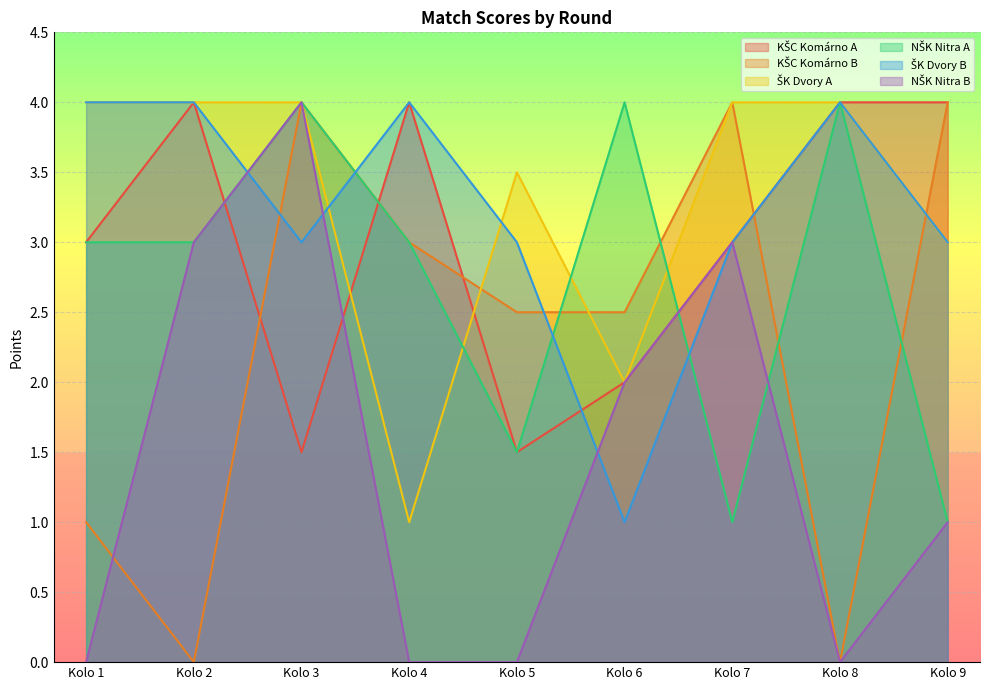

Between Kolo 1 and Kolo 3, which series saw the biggest shift?

NŠK Nitra B